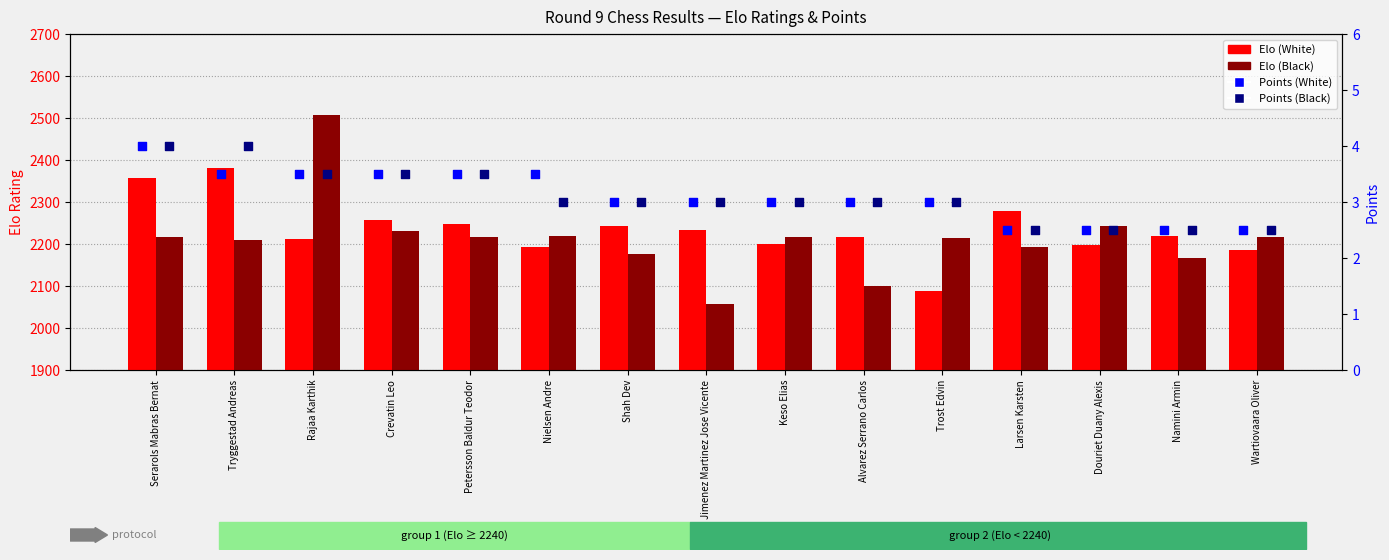

What are all the series names shown in the legend?

Elo (White), Elo (Black), Points (White), Points (Black)